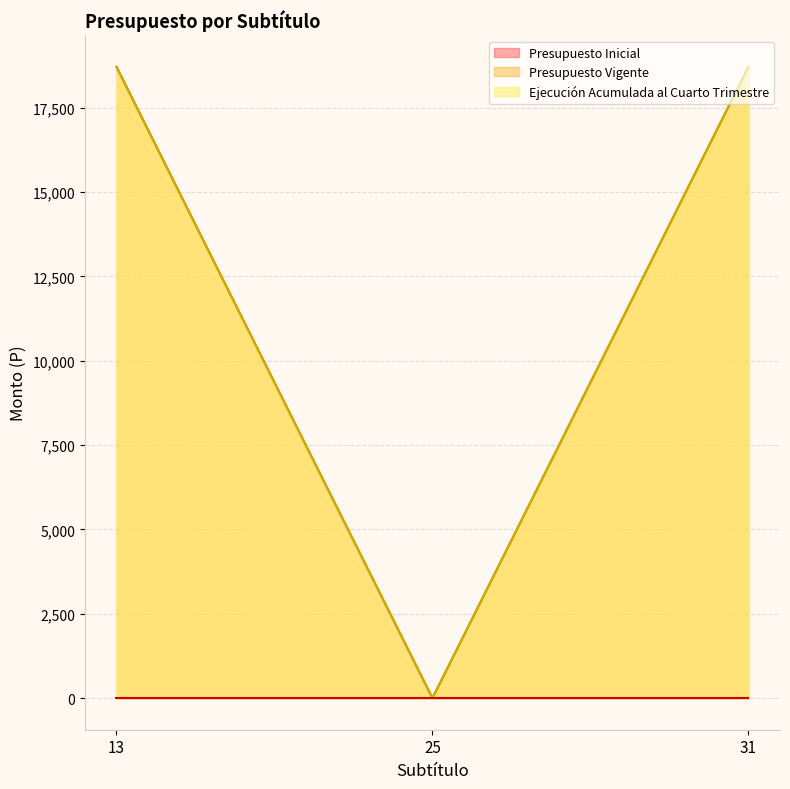

How many lines are shown in the chart?

3